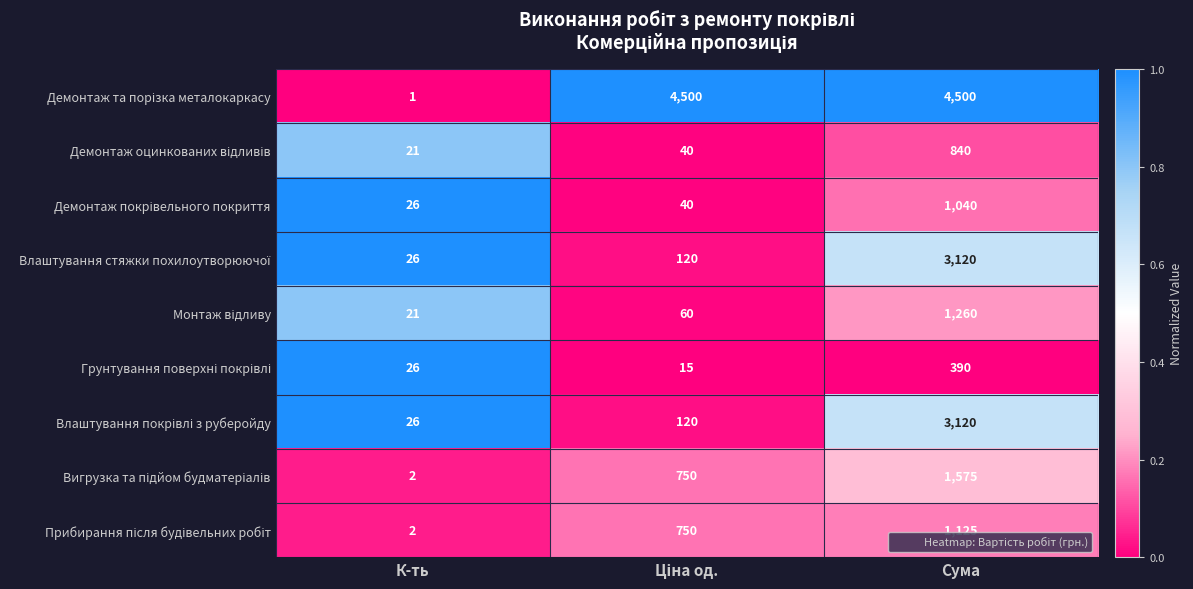

What is the greatest value displayed?

4500